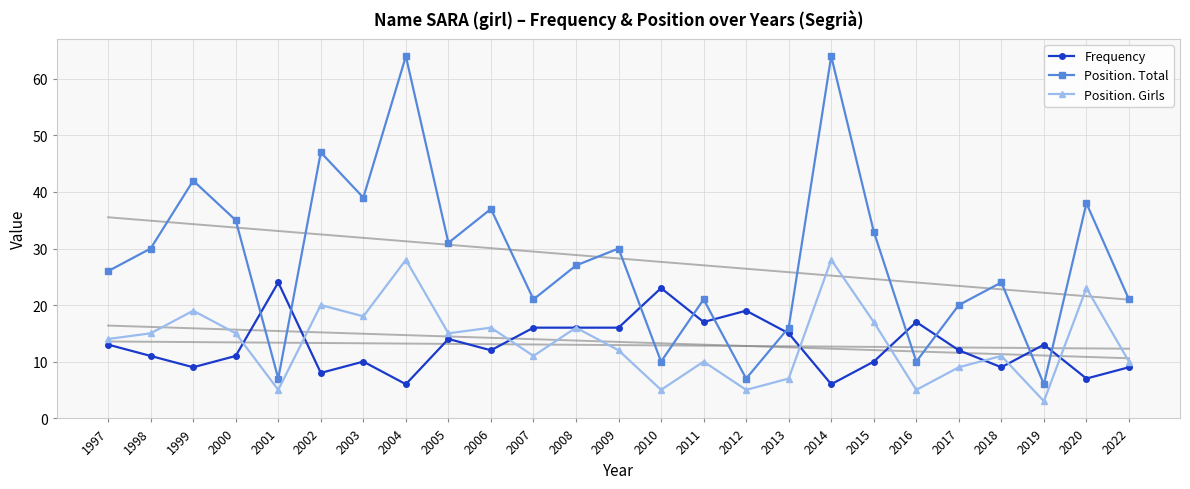

What is the average value of the Position. Total series?

28